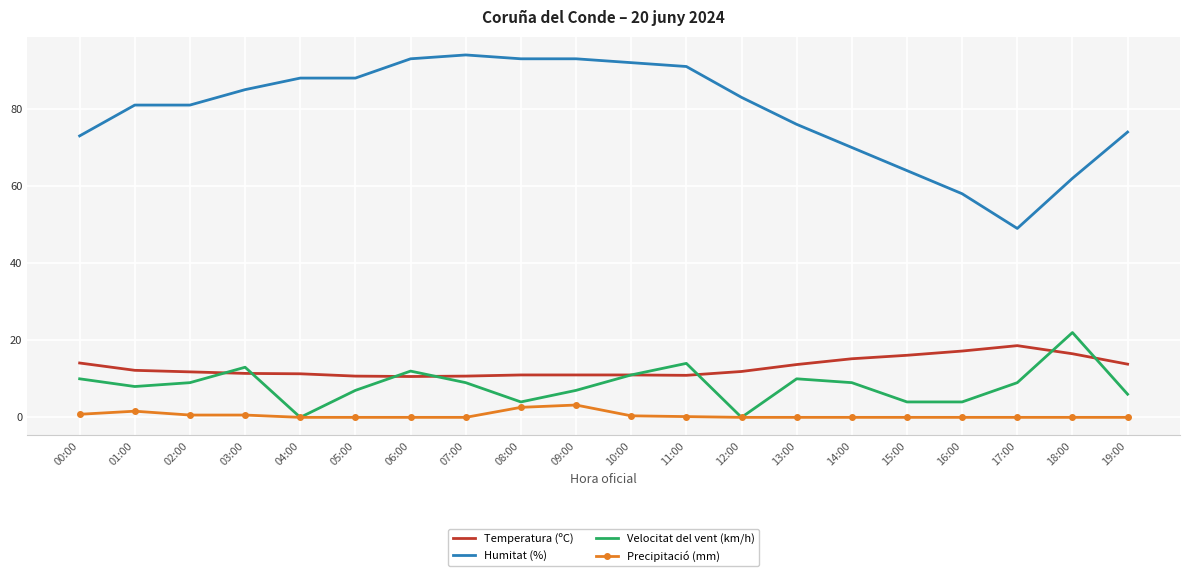

Is the value of Precipitació (mm) at 11:00 greater than the value of Humitat (%) at 10:00?

No